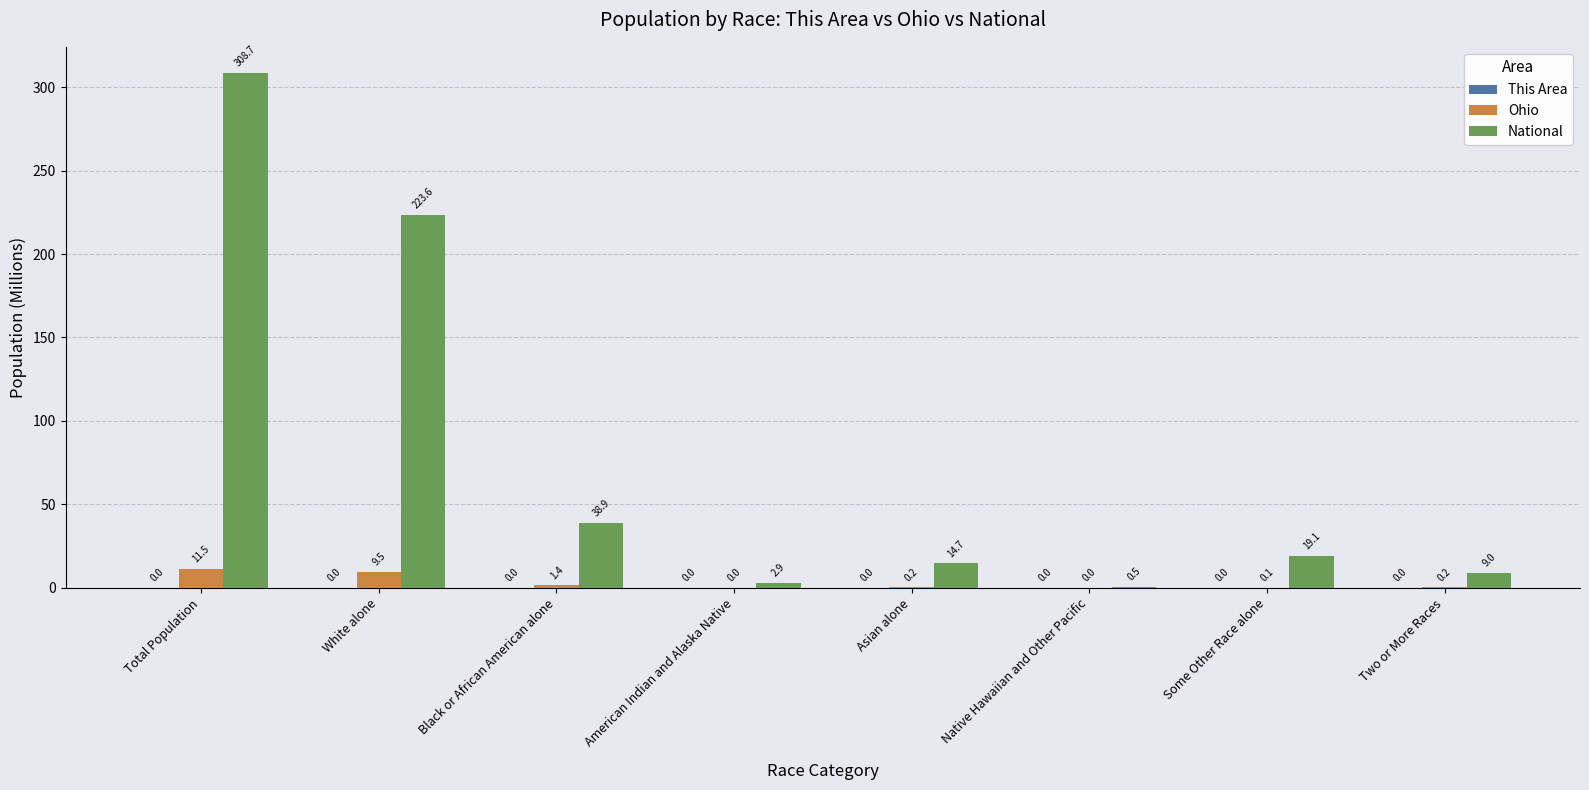

What is the total value across all series at American Indian and Alaska Native?

3.0